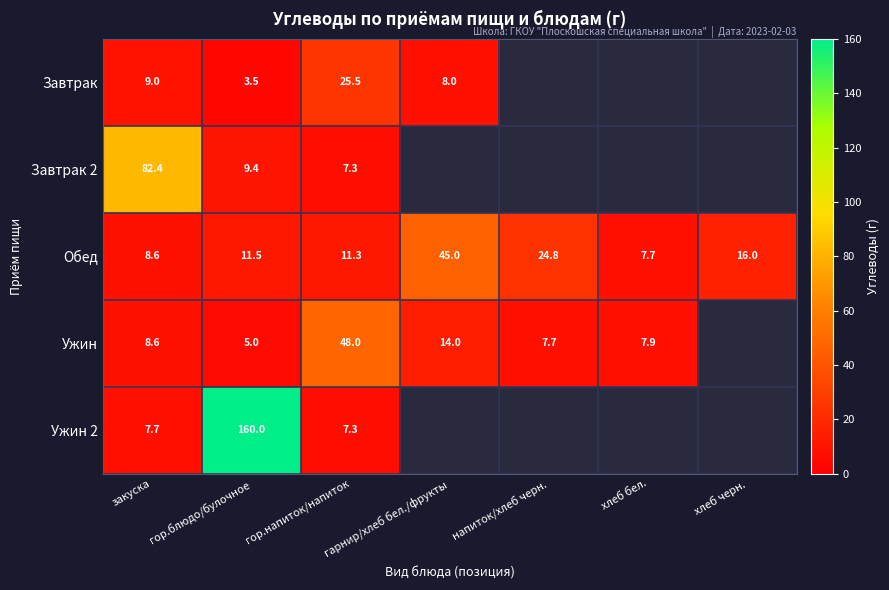

What value does the Обед series have at гарнир/хлеб бел./фрукты?

45.0